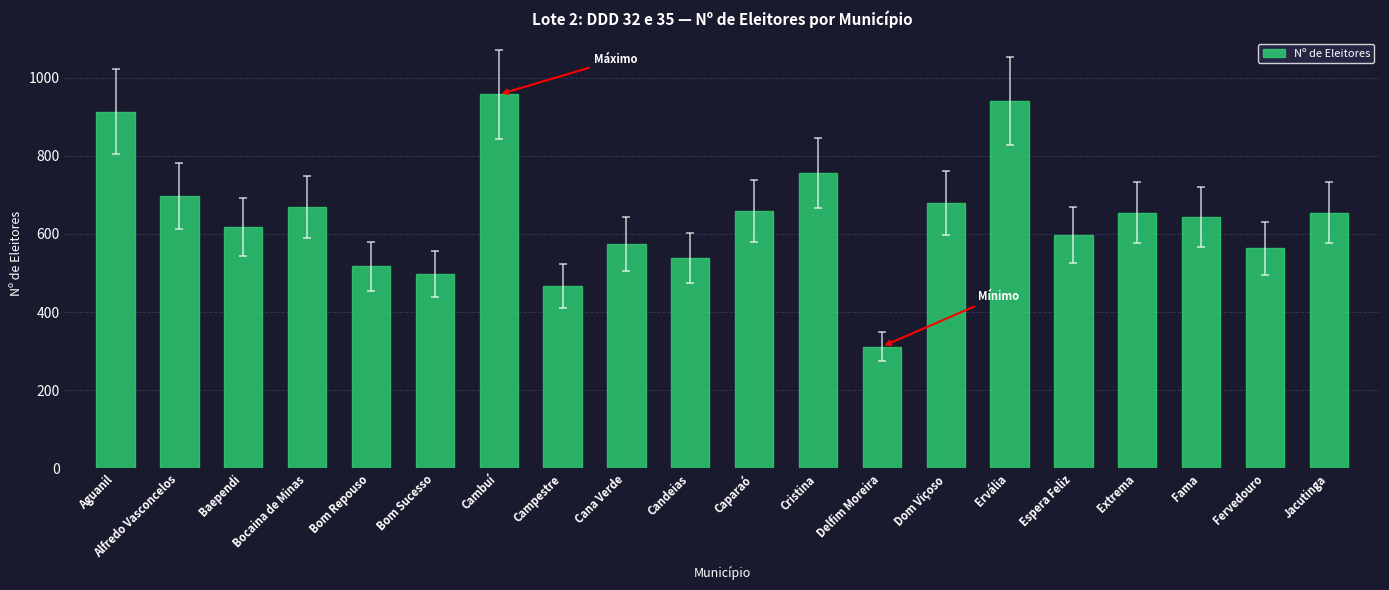

How many data points does each series have?

20